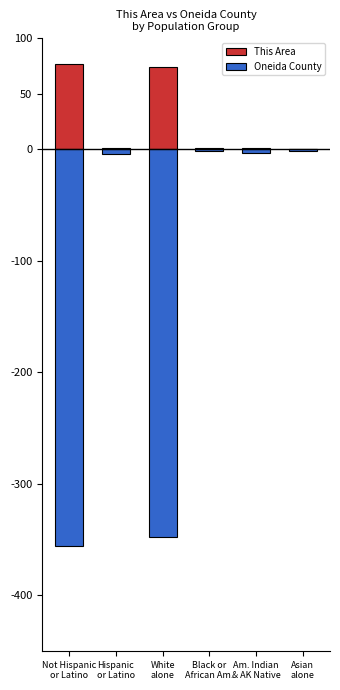

What is the difference between the highest and lowest values at Black or
African Am.?

232